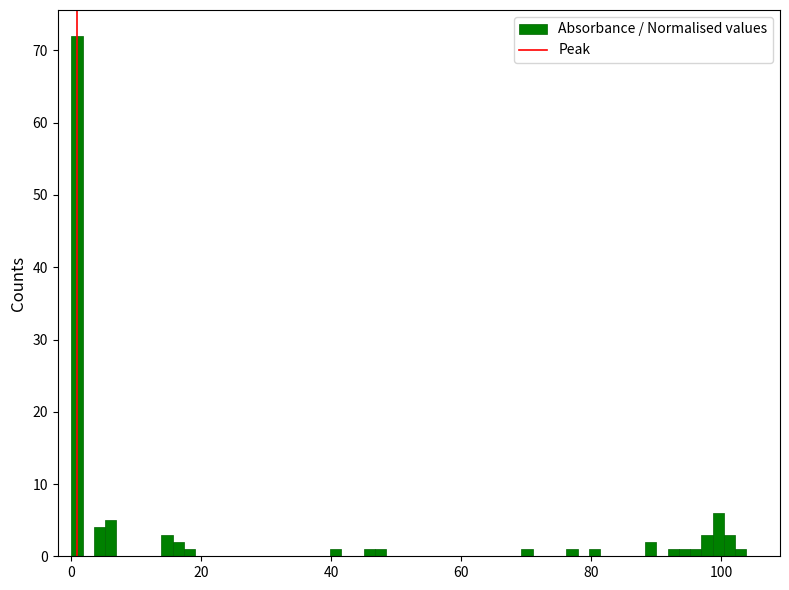

Around what value on the x-axis is the tallest bar? Give the approximate position of its centre, as read against the axis.

0